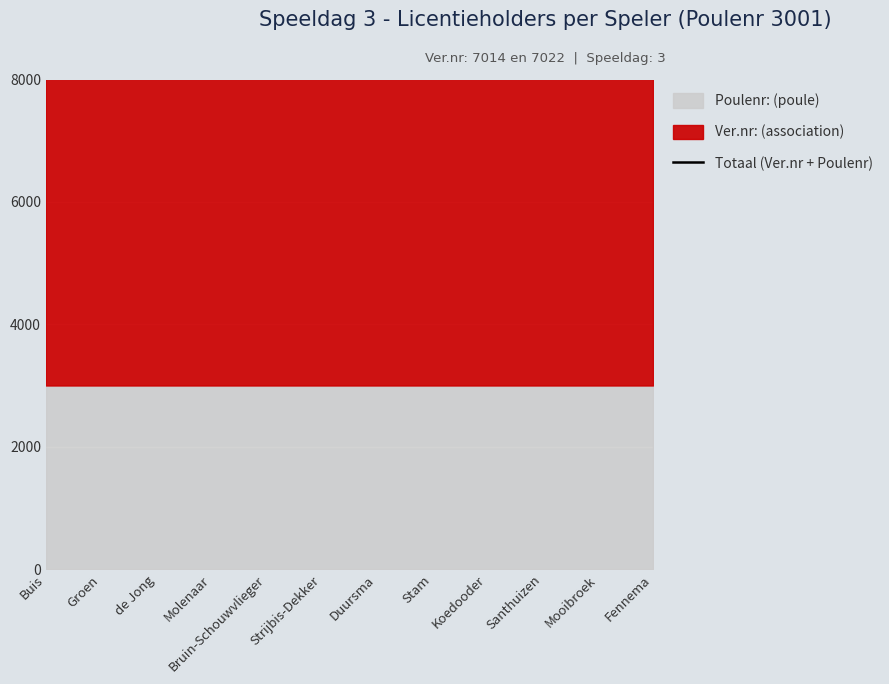

List the labels in order of value, largest first.

Duursma, Stam, Koedooder, Santhuizen, Mooibroek, Fennema, Buis, Groen, de Jong, Molenaar, Bruin-Schouwvlieger, Strijbis-Dekker